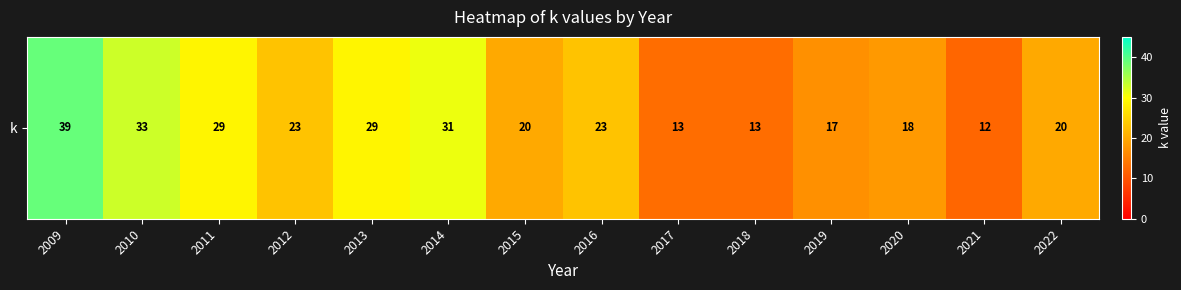

The chart shows a value of 23 at 2012. True or false?

True